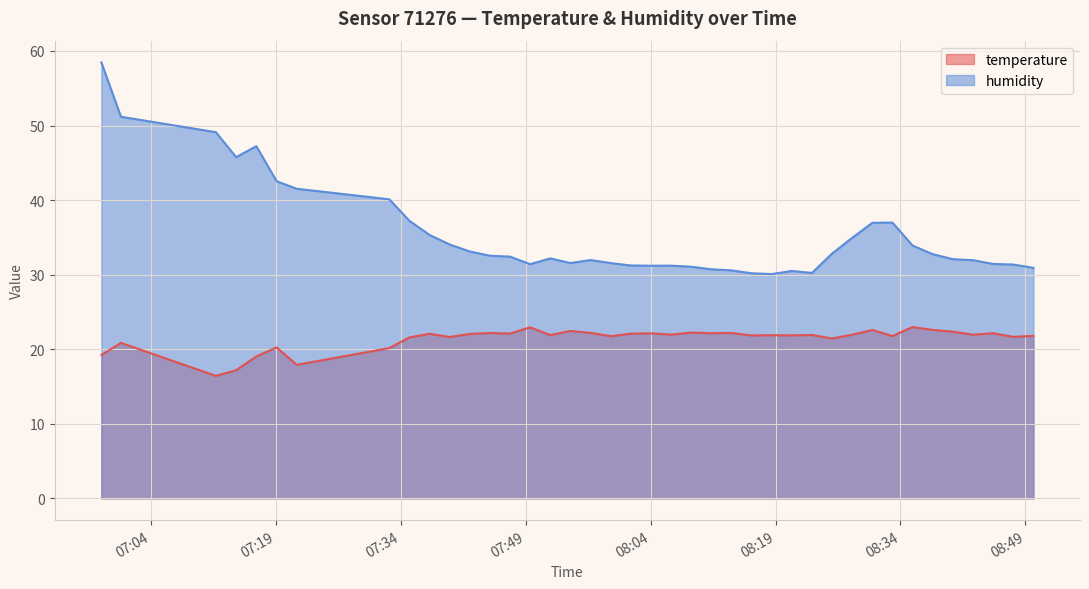

True or false: humidity and temperature intersect in this chart.

False